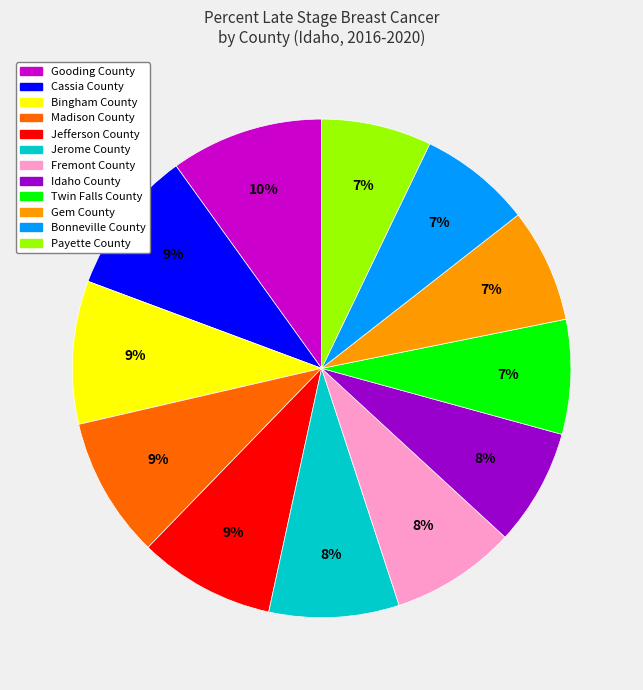

Which category has the biggest portion of the pie?

Gooding County